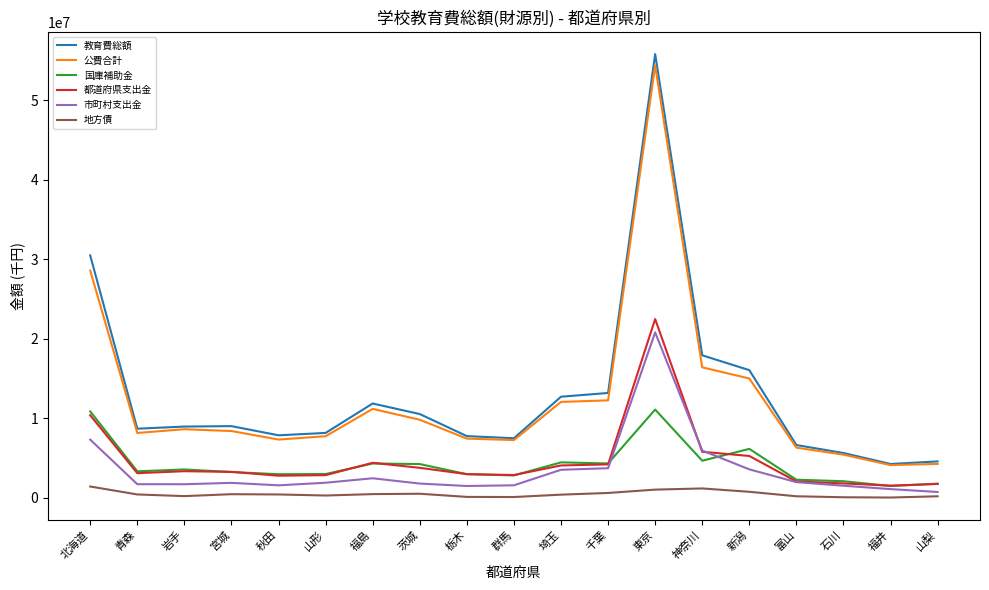

What is the highest value of the 都道府県支出金 series?

22490749